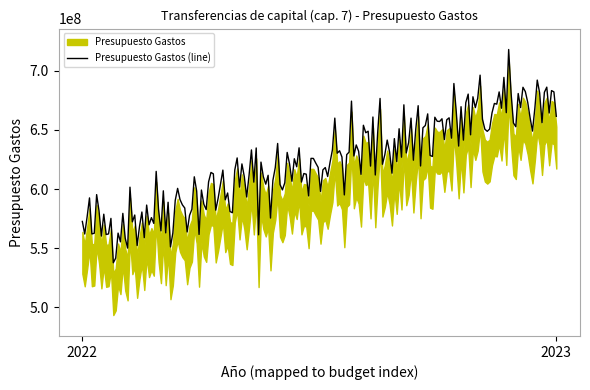

What is the minimum value for Presupuesto Gastos (line)?

537720322.2